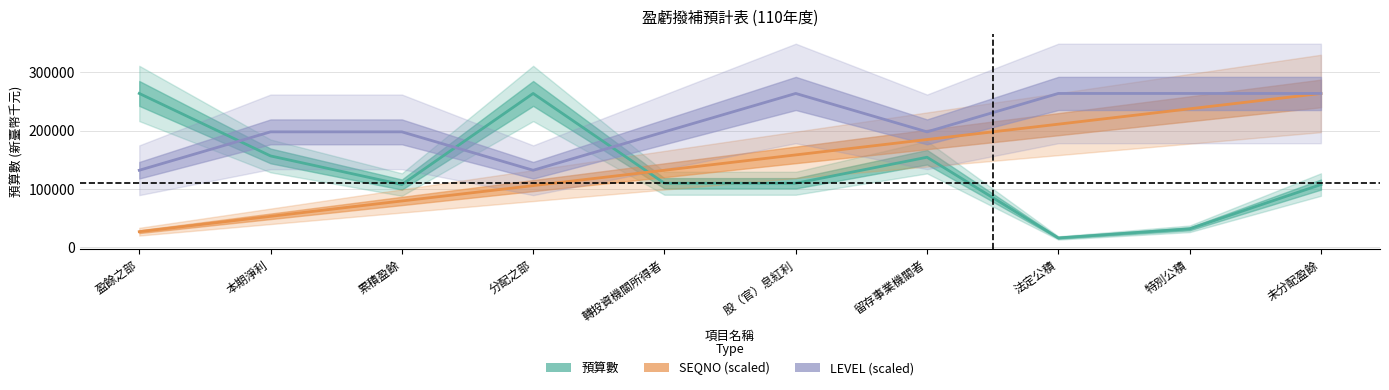

What is the difference between the maximum and second lowest values in the SEQNO (scaled) series?

211019.2